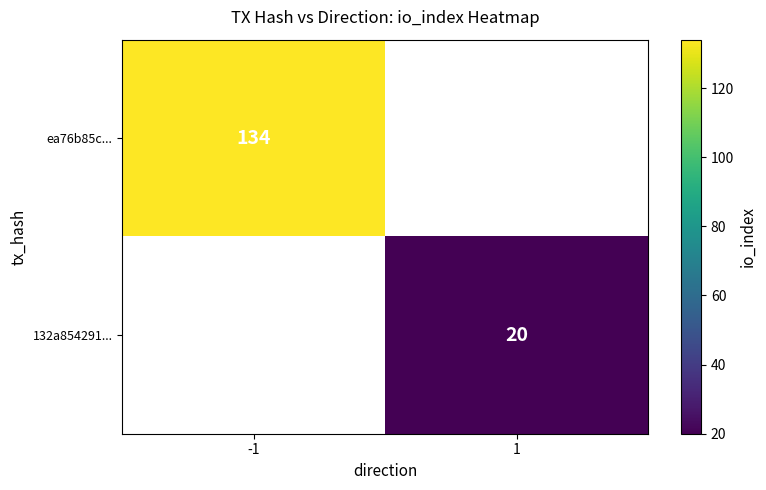

Is it true that ea76b85c... equals 134 at -1?

True